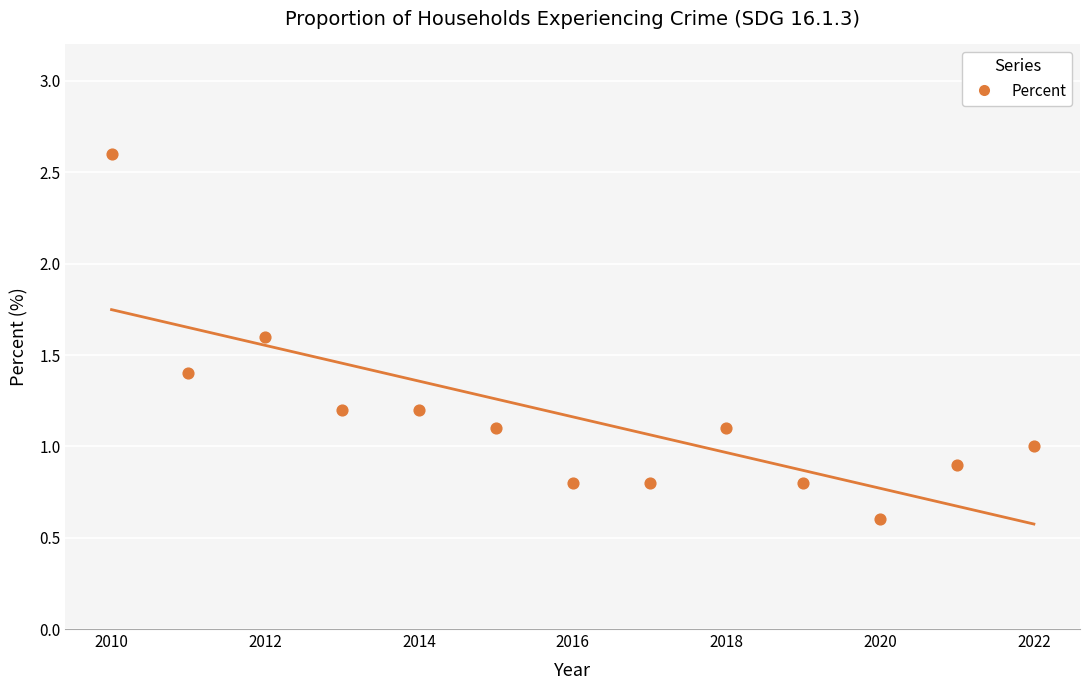

What is the range of X values (max minus min)?

12.0